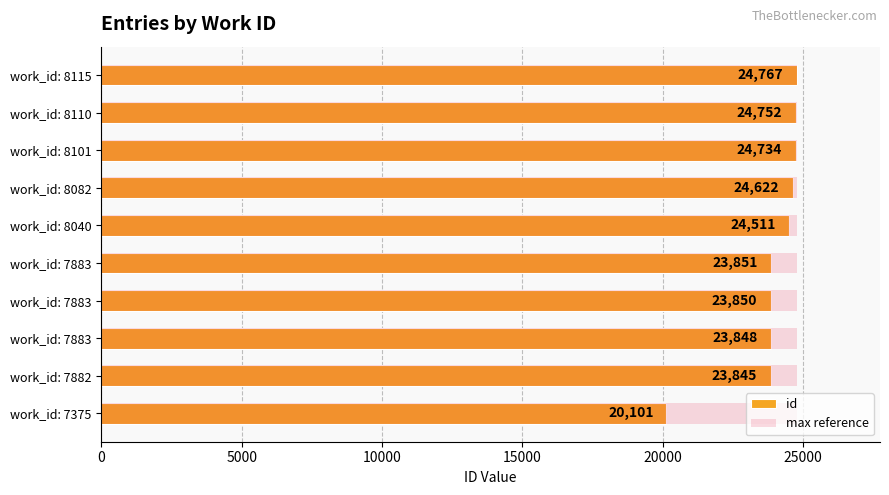

What are all the series names shown in the legend?

id, max reference